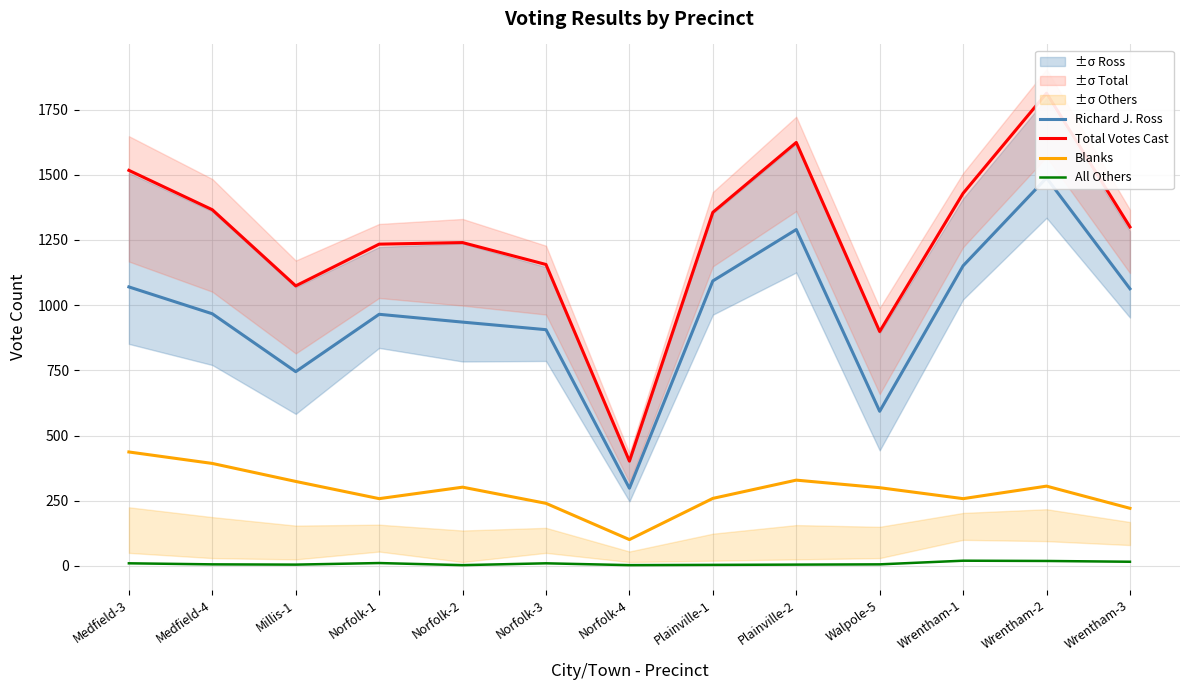

What are all the series names shown in the legend?

Richard J. Ross, Total Votes Cast, Blanks, All Others